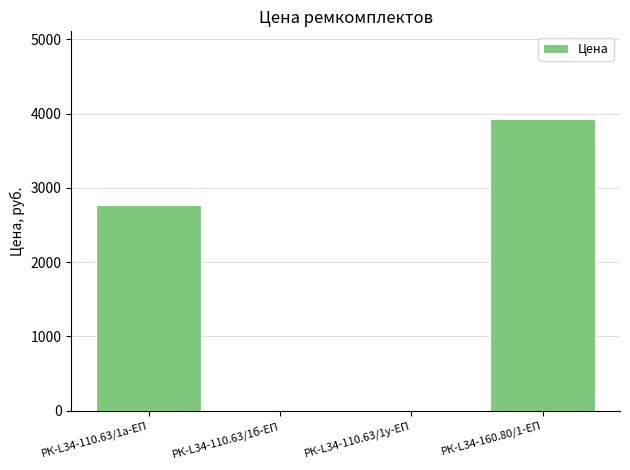

Count the number of values greater than 2768.

2